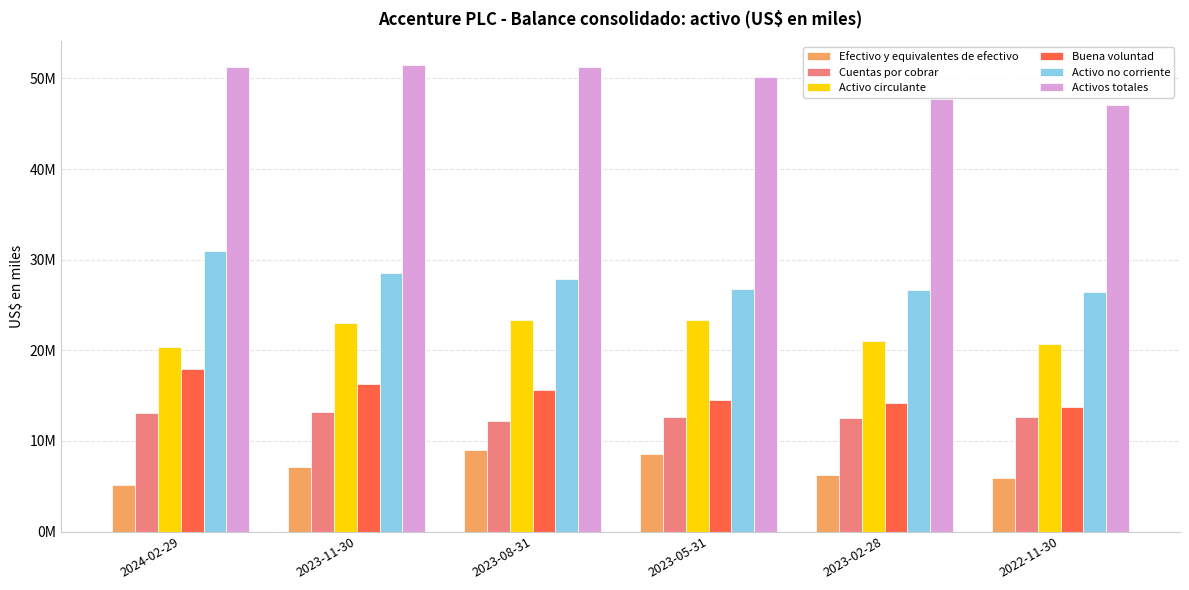

What is the label of the 2nd bar from the left?

2023-11-30